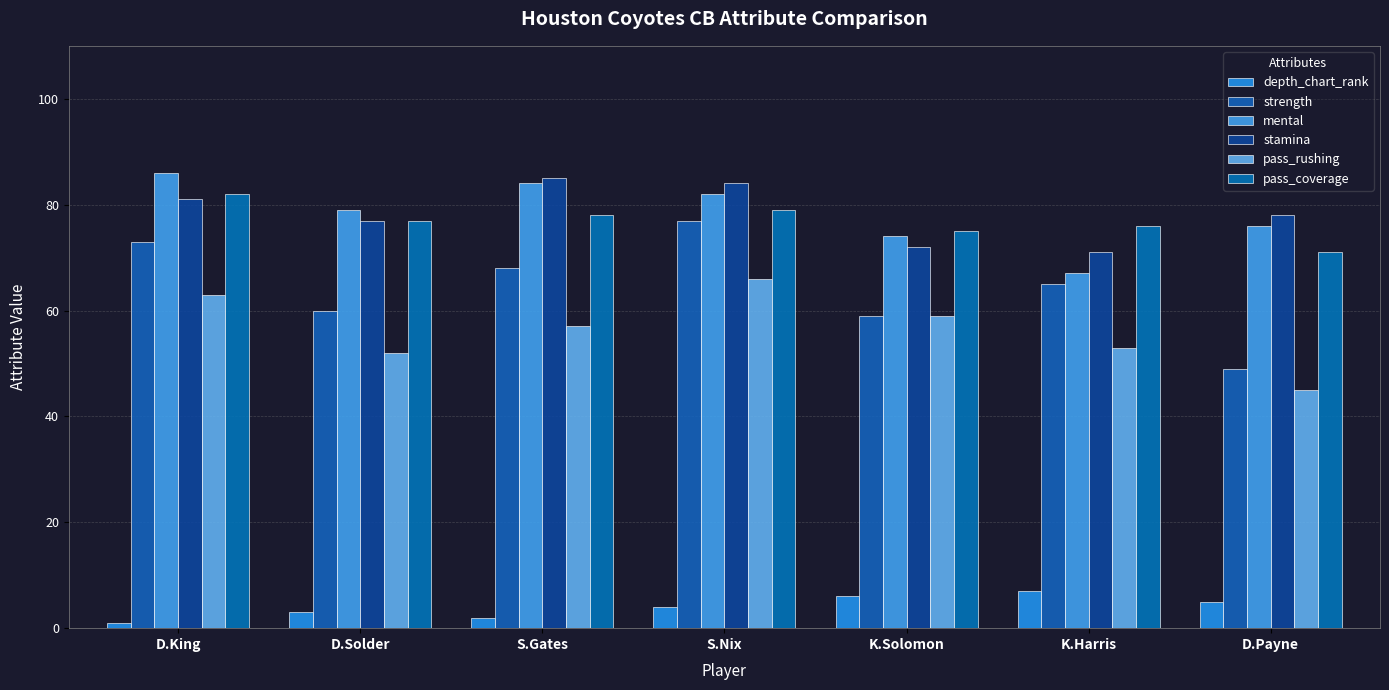

Between S.Nix and K.Solomon, which series saw the biggest shift?

strength